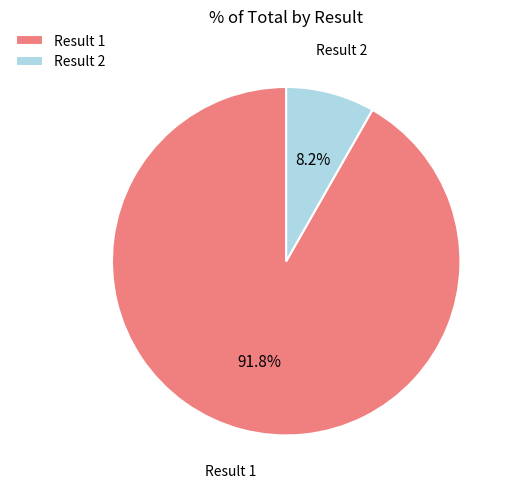

Rank the categories by value from highest to lowest.

Result 1, Result 2